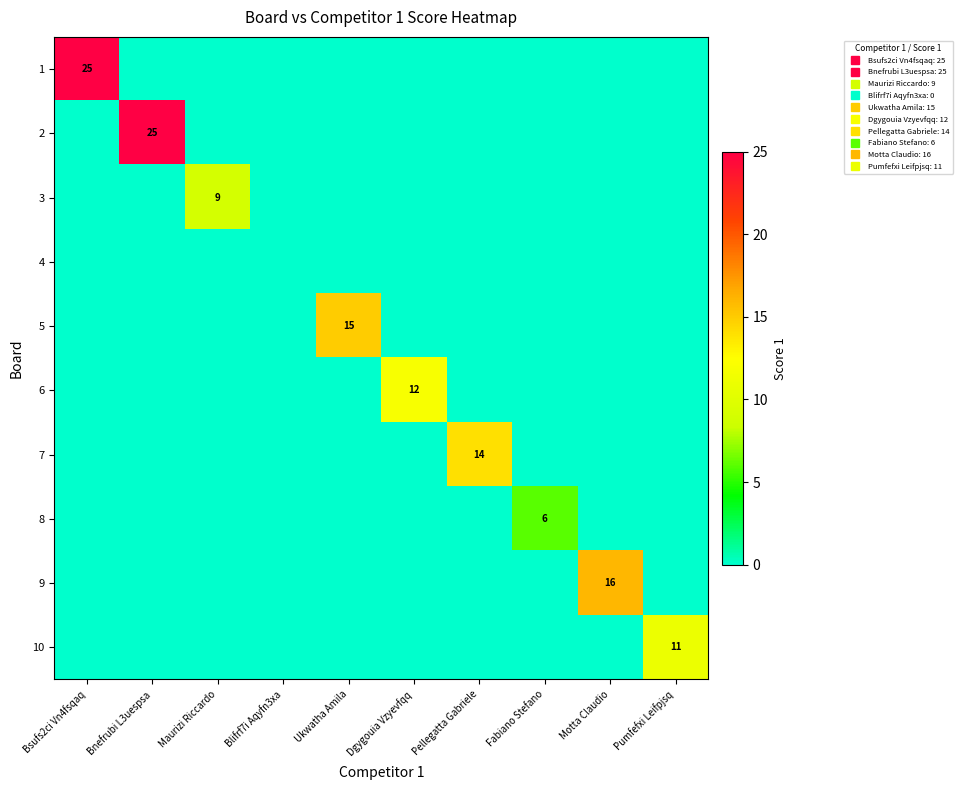

At which label is 6 closest to 6?

Bsufs2ci Vn4fsqaq